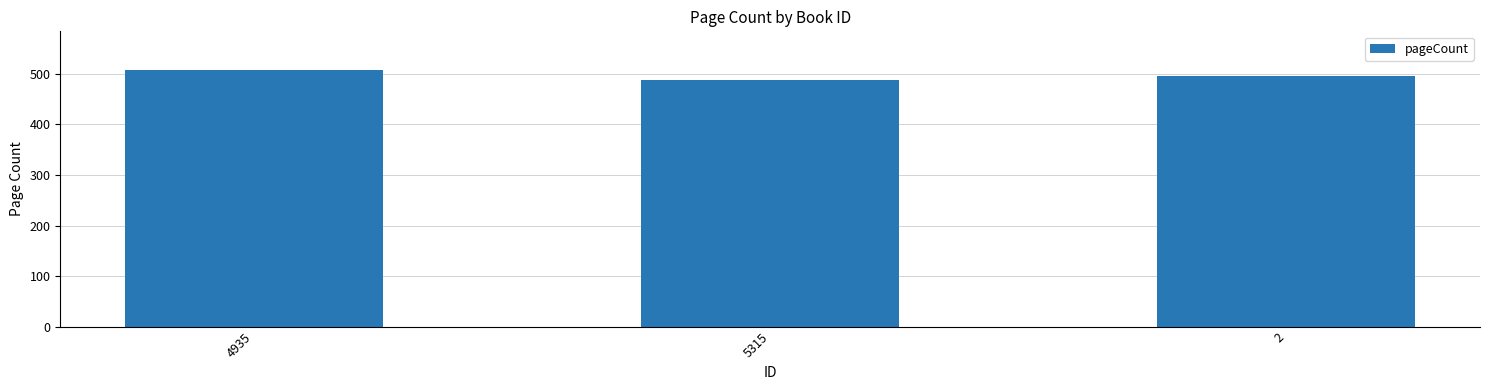

Which category has the highest value across all series?

4935